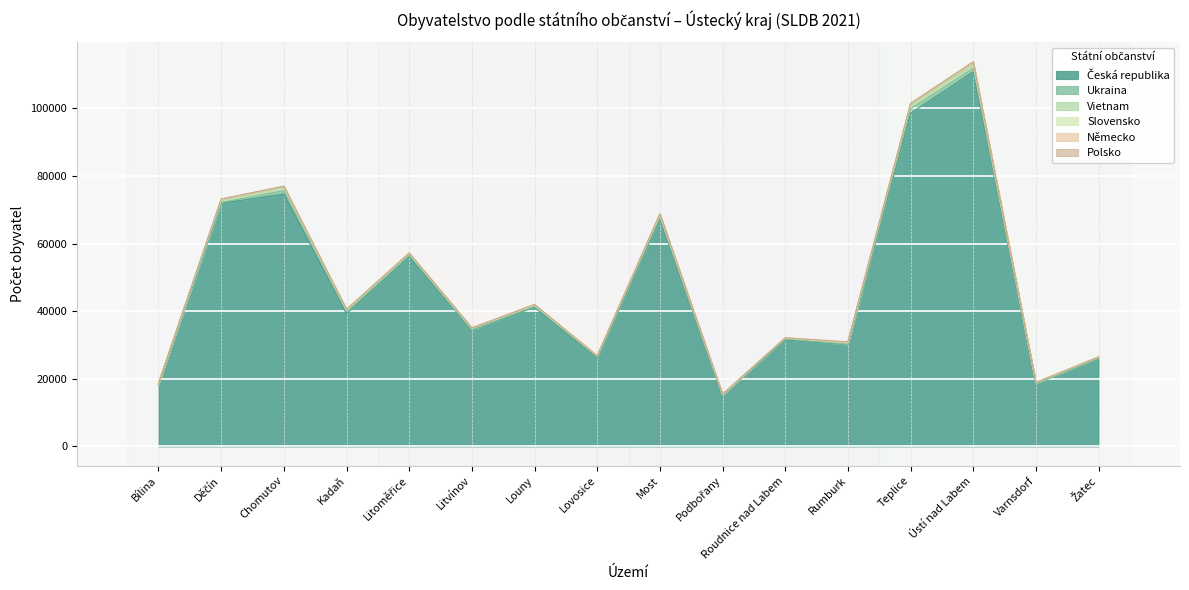

At which label is Vietnam closest to 571?

Most